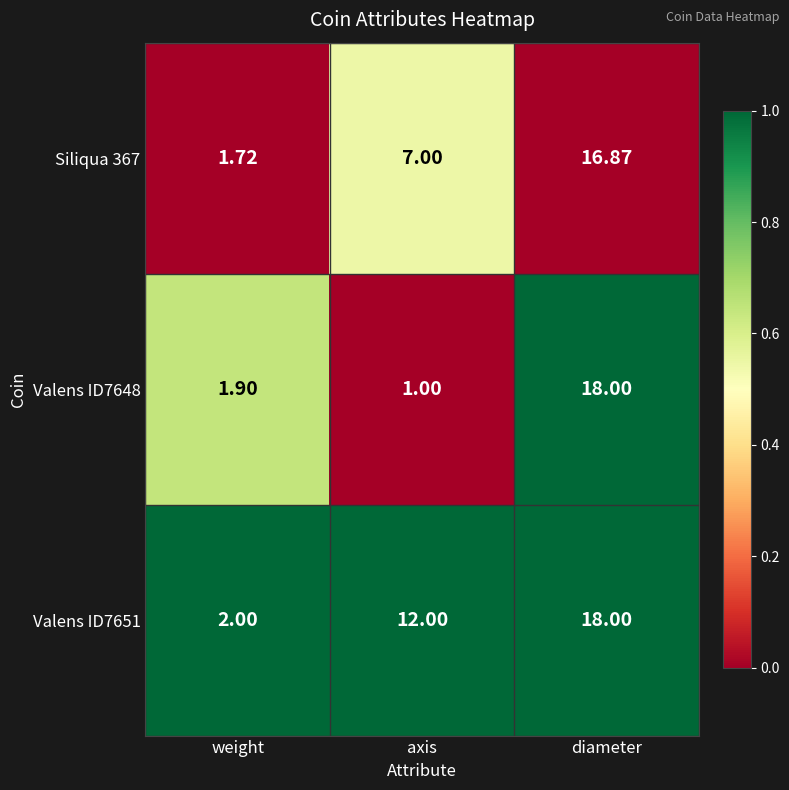

At which category is the sum across all series the highest?

diameter